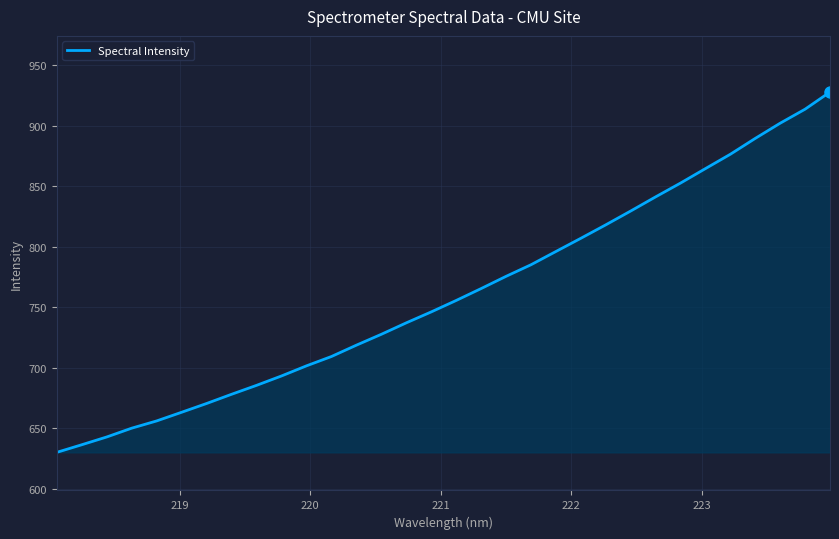

What is the greatest value displayed?

927.9